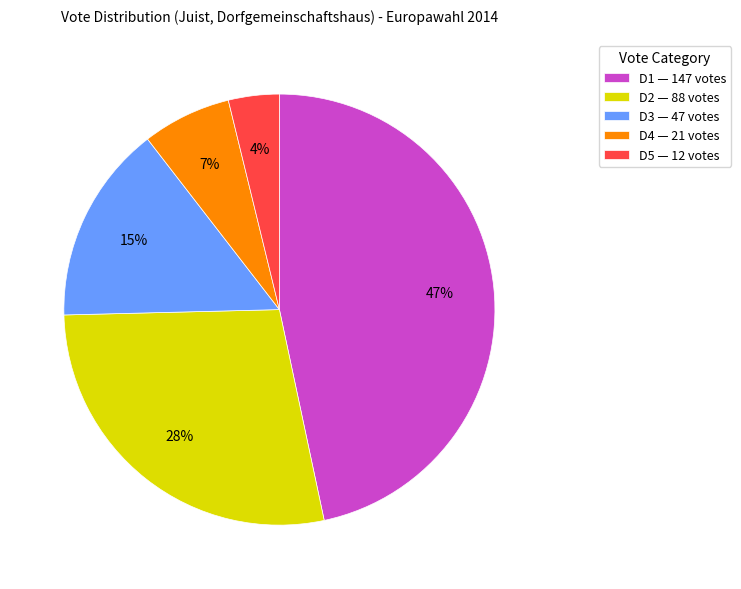

To the nearest percent, what is the average slice percentage?

20%